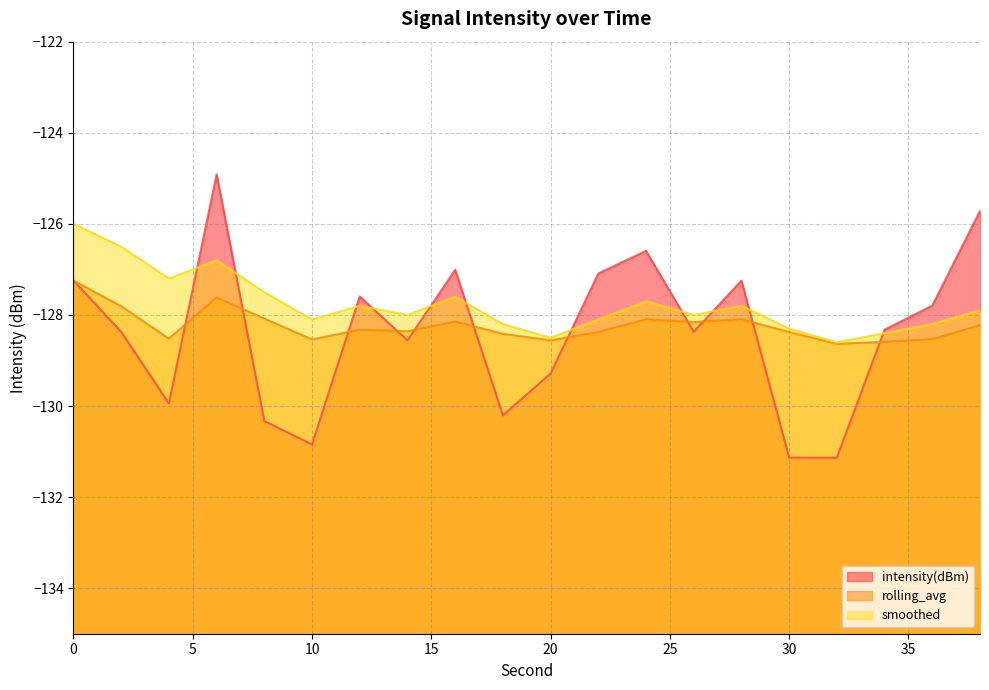

Reading right to left, transcribe all the data shown in this chart.

intensity(dBm): -125.7	-127.8	-128.3	-131.1	-131.1	-127.2	-128.4	-126.6	-127.1	-129.3	-130.2	-127.0	-128.6	-127.6	-130.8	-130.3	-124.9	-129.9	-128.4	-127.2
rolling_avg: -128.2	-128.5	-128.6	-128.6	-128.4	-128.1	-128.2	-128.1	-128.4	-128.6	-128.4	-128.1	-128.4	-128.3	-128.5	-128.1	-127.6	-128.5	-127.8	-127.2
smoothed: -127.9	-128.2	-128.4	-128.6	-128.3	-127.8	-128.0	-127.7	-128.1	-128.5	-128.2	-127.6	-128.0	-127.8	-128.1	-127.5	-126.8	-127.2	-126.5	-126.0